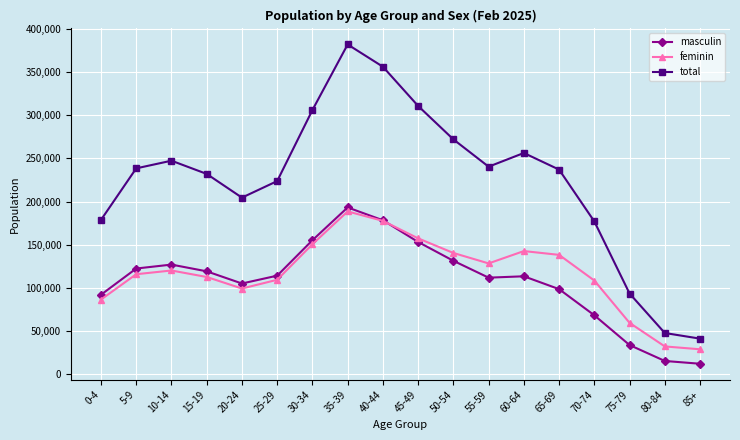

True or false: masculin and feminin intersect in this chart.

True